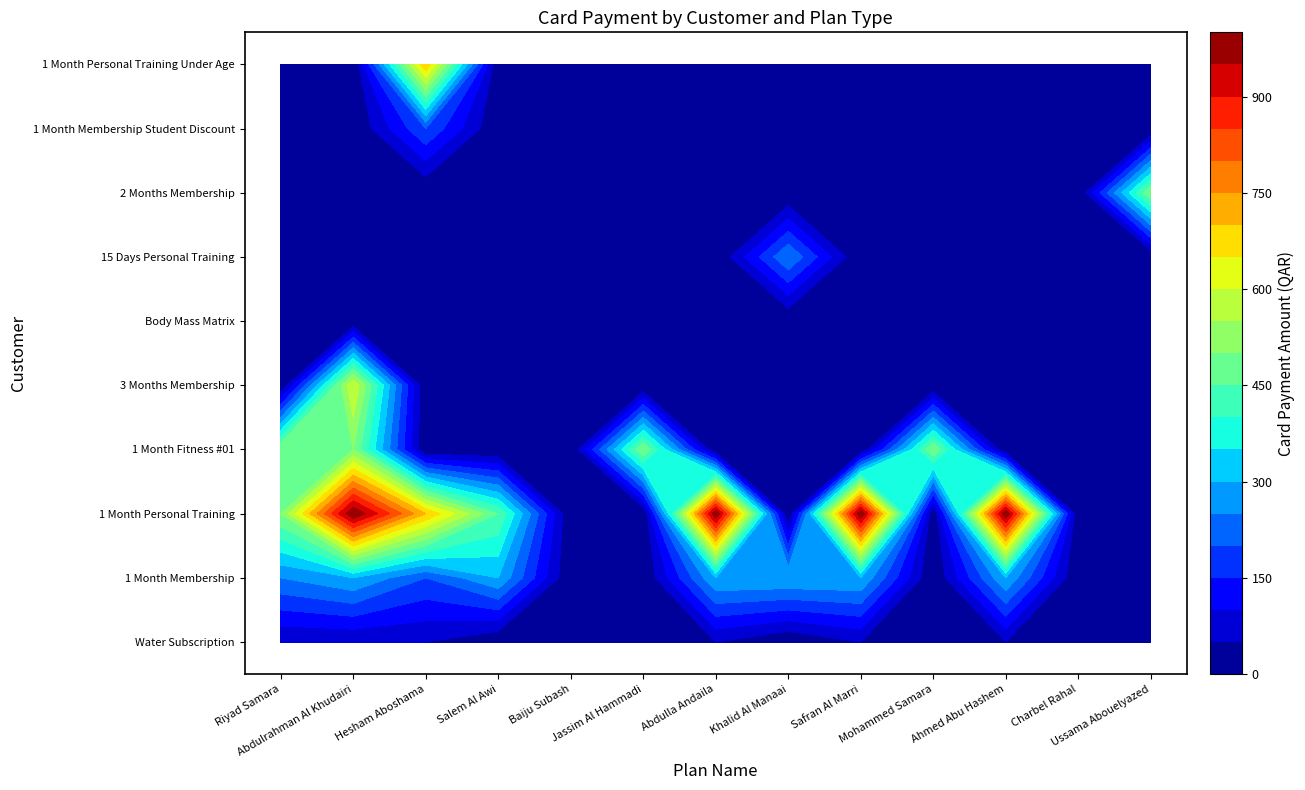

At which category is the sum across all series the highest?

Abdulrahman Al Khudairi